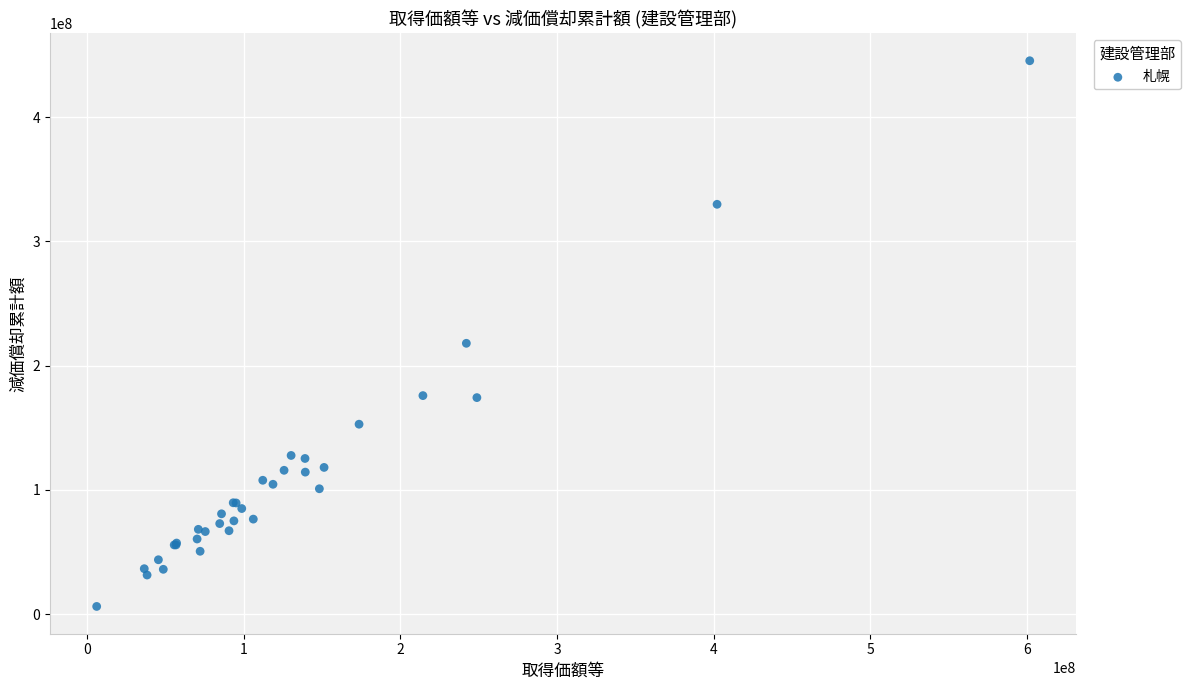

What Y value in the scatter plot is closest to 225693669?

217880100